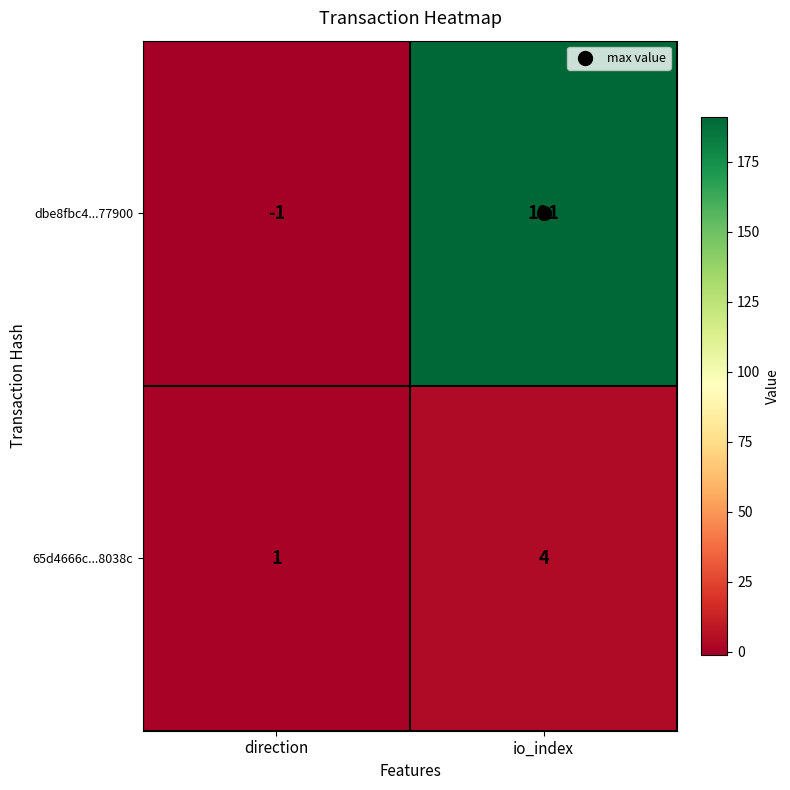

How many distinct data groups are displayed?

2